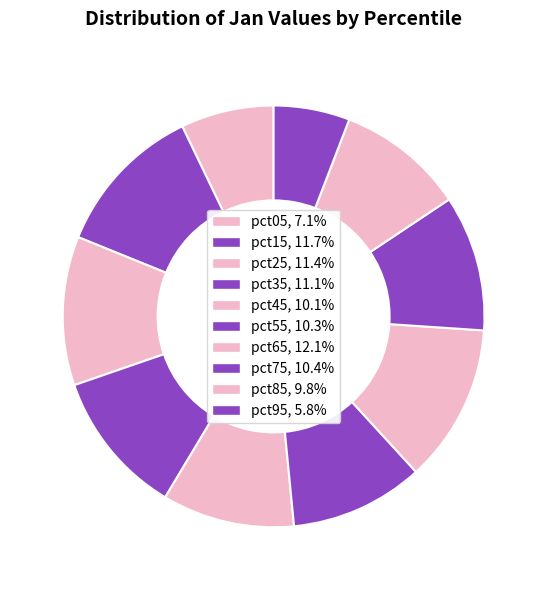

What percentage is the pct75 slice, to the nearest percent?

10%